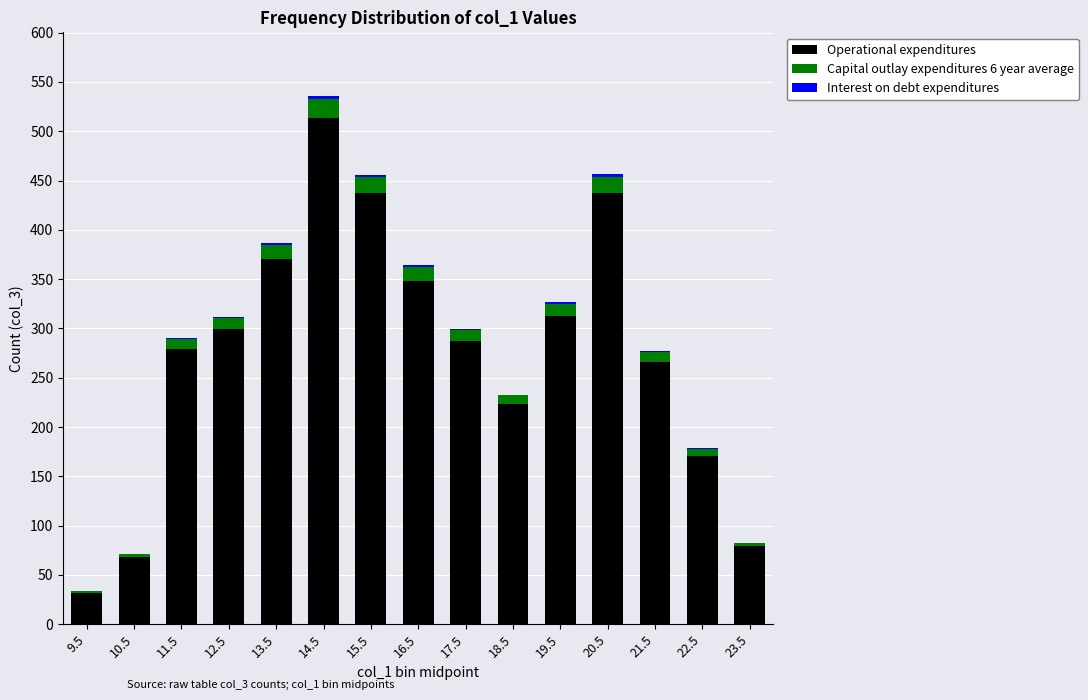

The Operational expenditures series shows 763 at 14.5. True or false?

False